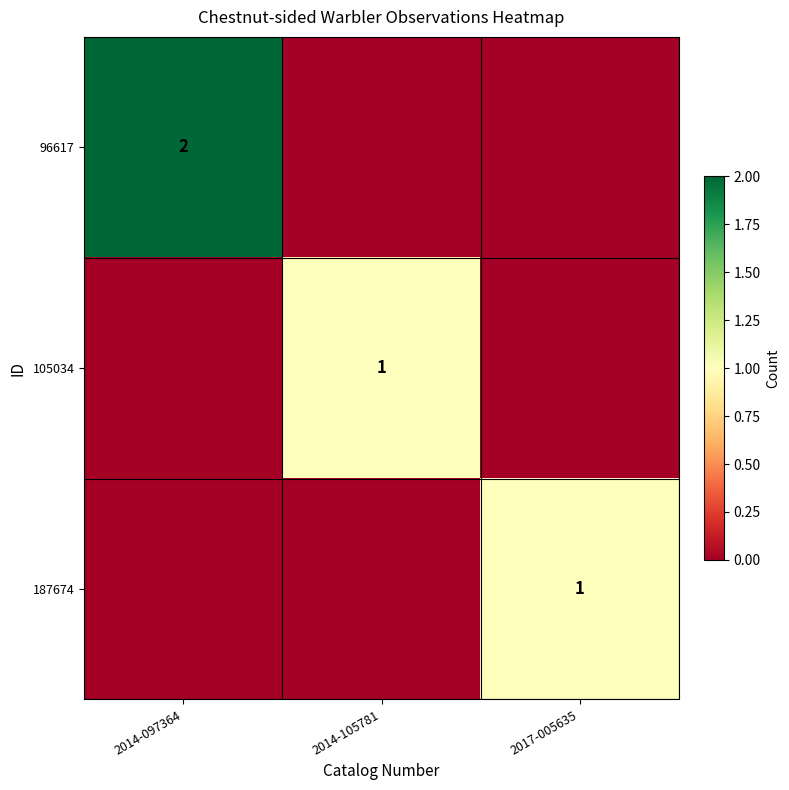

Is it true that 105034 equals 1 at 2014-105781?

True